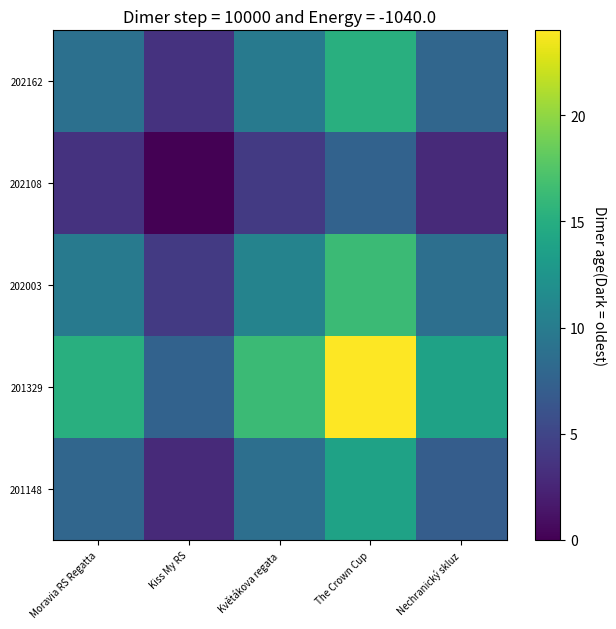

Which series has the widest spread of values?

201329